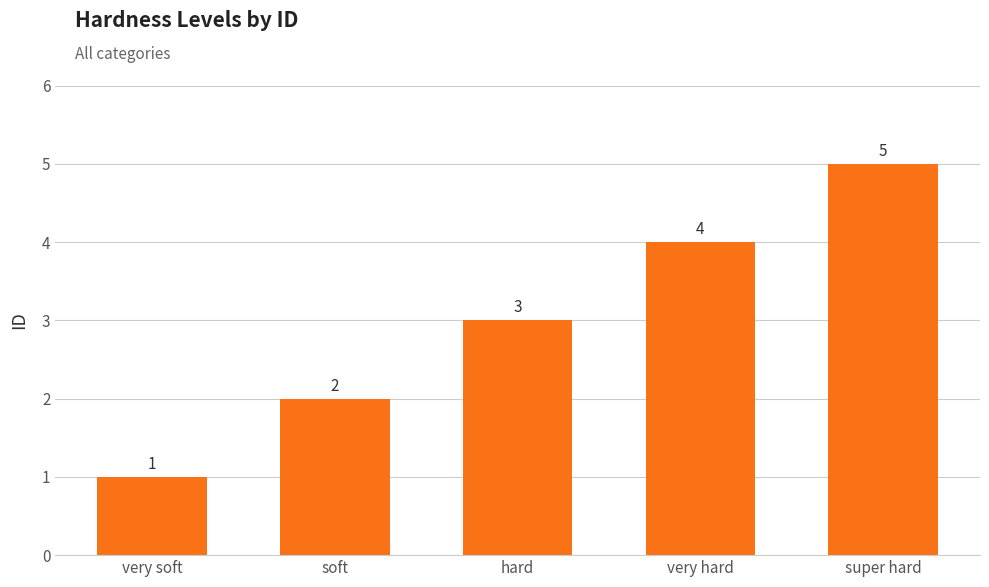

What is the approximate value at soft?

2